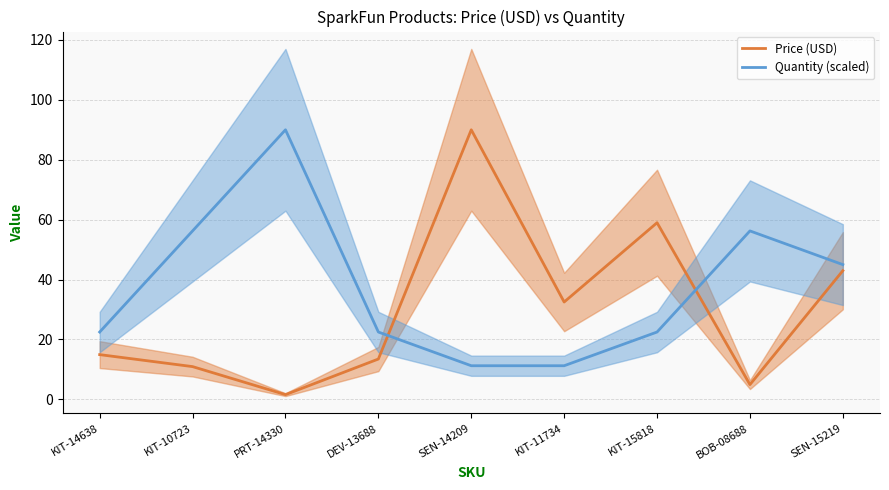

What is the minimum value for Quantity (scaled)?

11.2